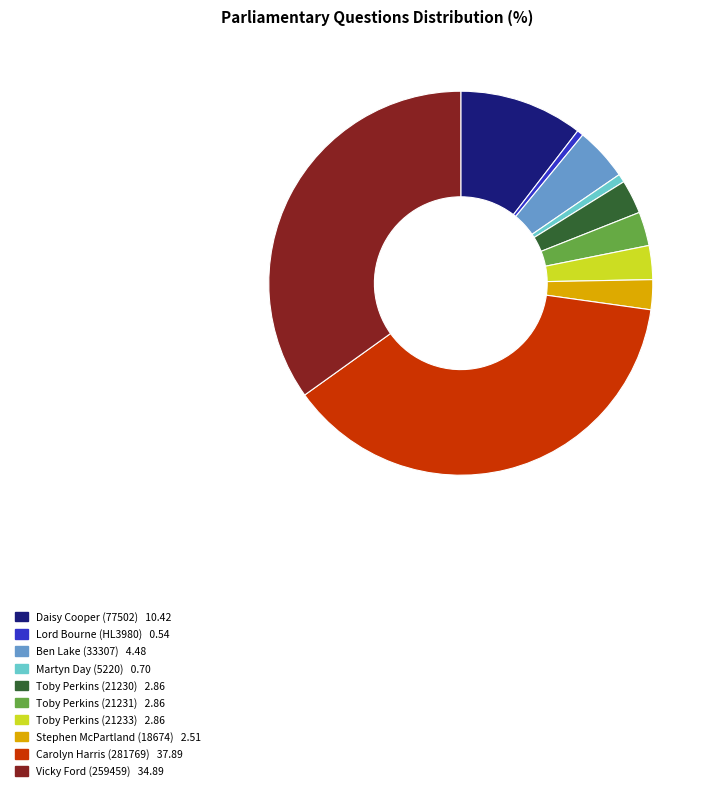

Is there any slice that represents more than half of the pie?

No